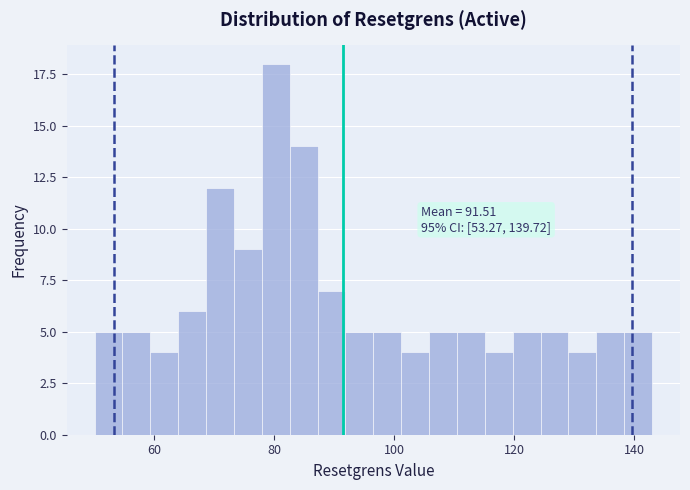

Around what value on the x-axis is the tallest bar? Give the approximate position of its centre, as read against the axis.

80